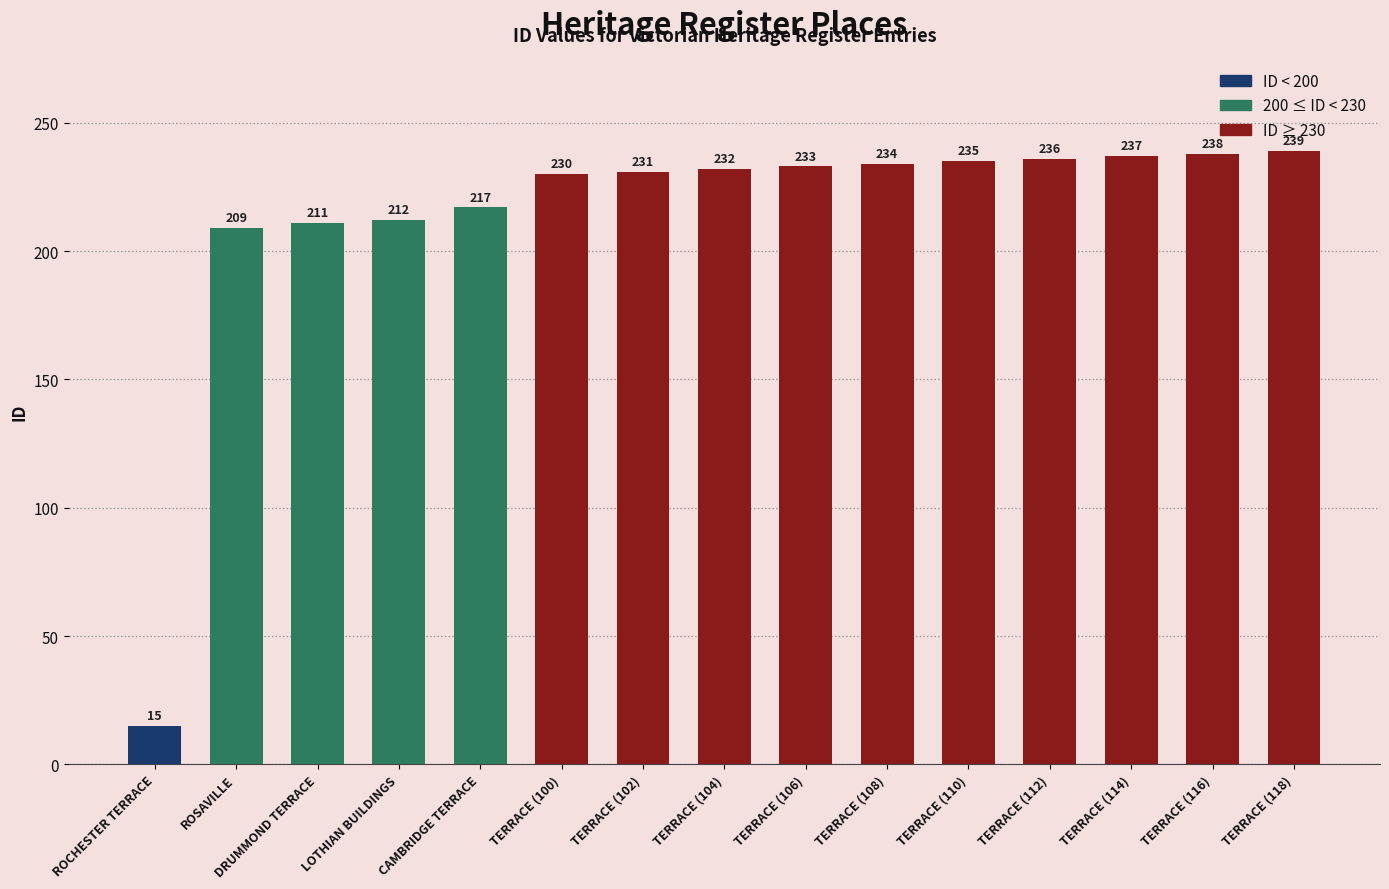

What is the label of the 11th bar from the right?

CAMBRIDGE TERRACE